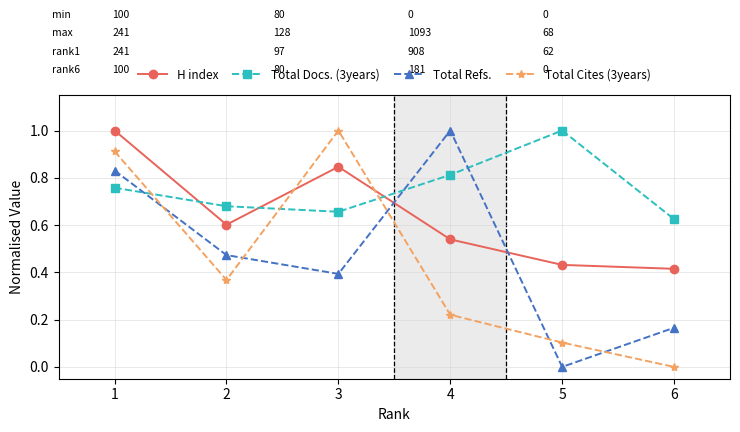

Which category has the lowest value in the Total Docs. (3years) series?

6